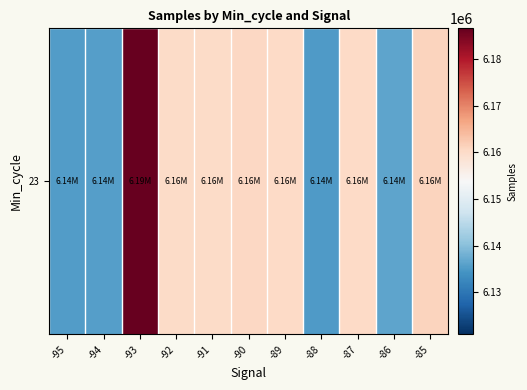

Reading left to right, extract all data points from this chart.

6135479	6135704	6186650	6159945	6159979	6160472	6160370	6135071	6160367	6136389	6161088